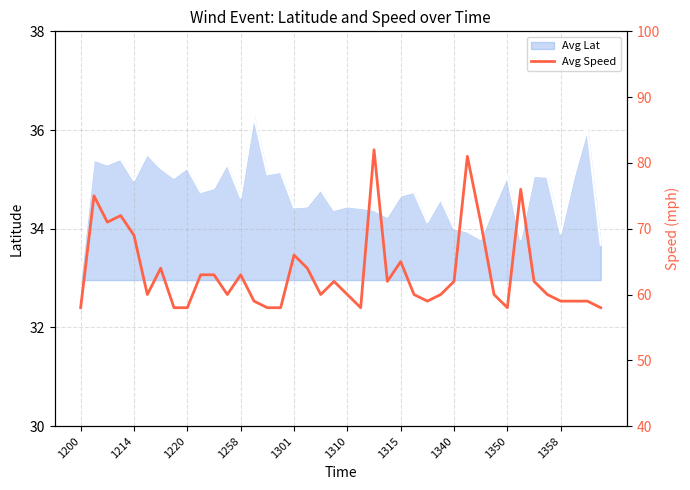

The chart shows a value of 87 at 38. True or false?

False